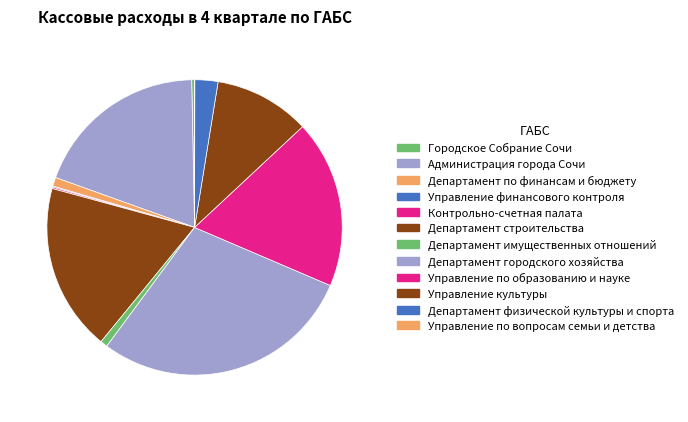

Combined, what portion of the pie is Департамент имущественных отношений and Департамент городского хозяйства?

29.5%